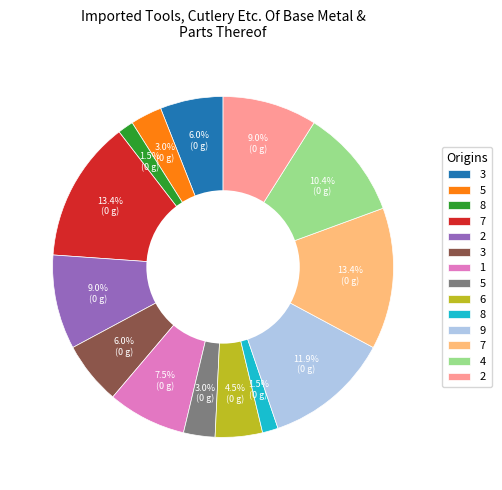

Does any single category account for the majority?

No